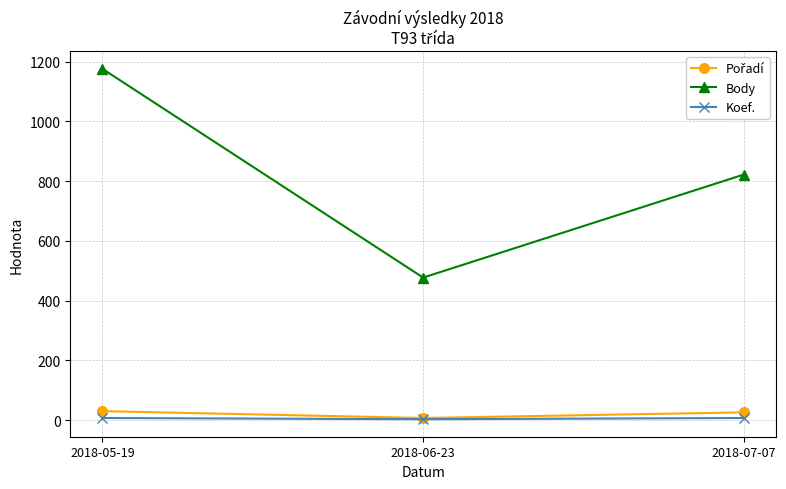

At how many categories does at least one series exceed 88?

3